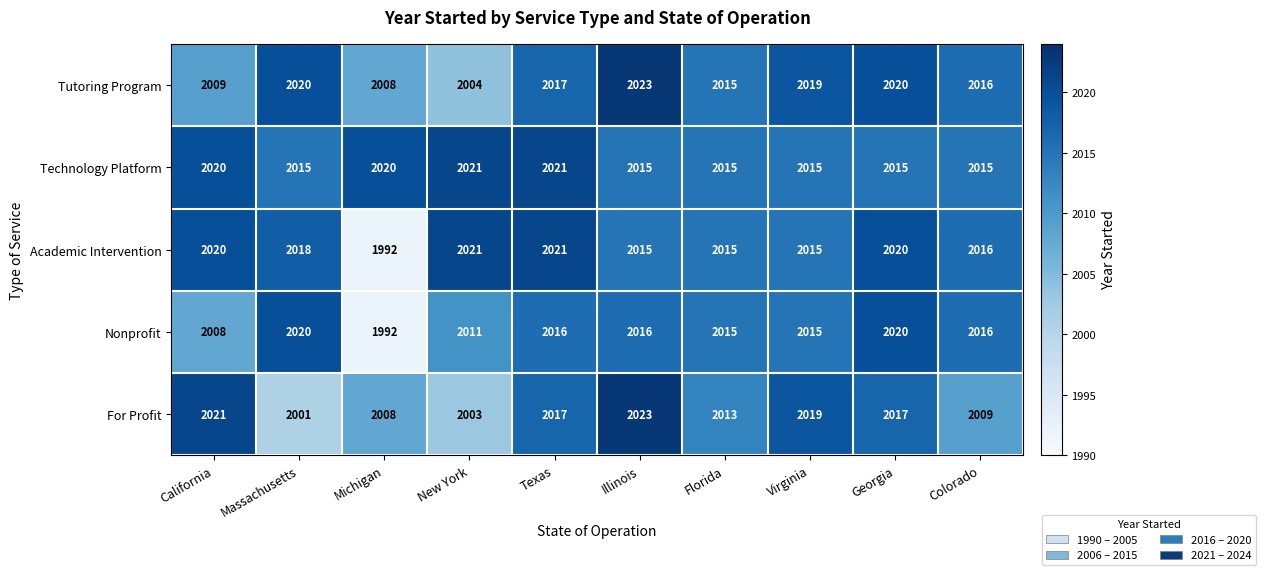

Which series has the largest total across all categories?

Technology Platform